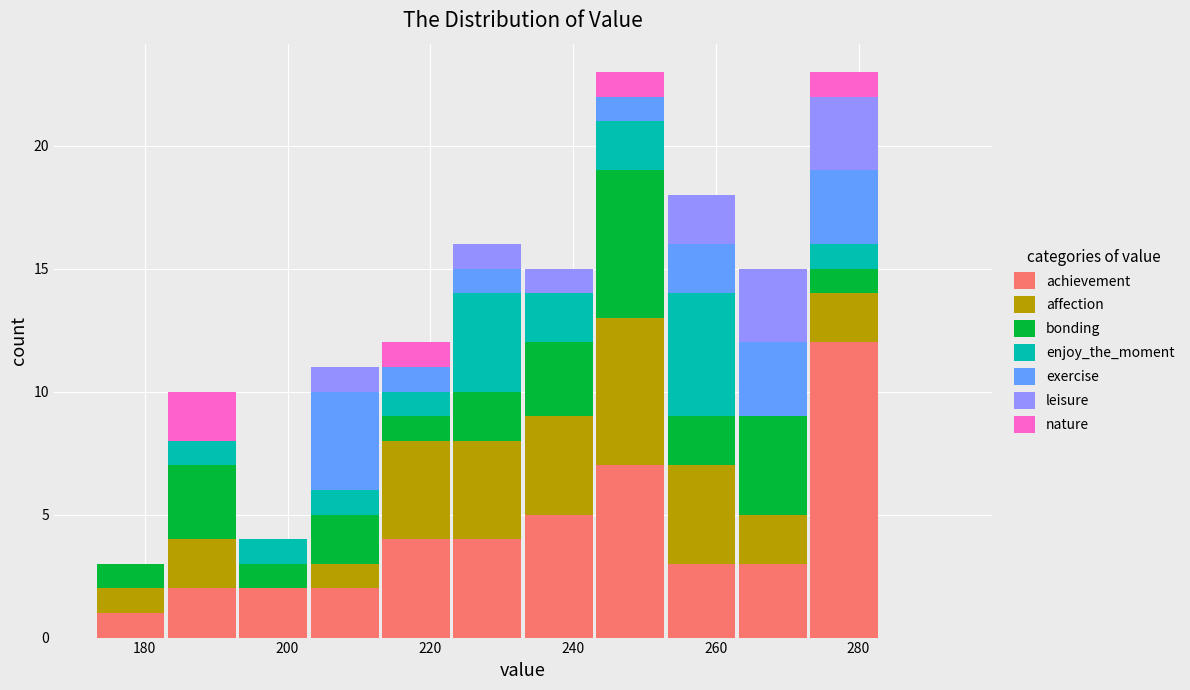

What is the total height of the stacked bar covering 273 to 283 on the x-axis? Neither the bar edges nor the heights are printed on the chart, so give them approximately, as read against the axes.

23